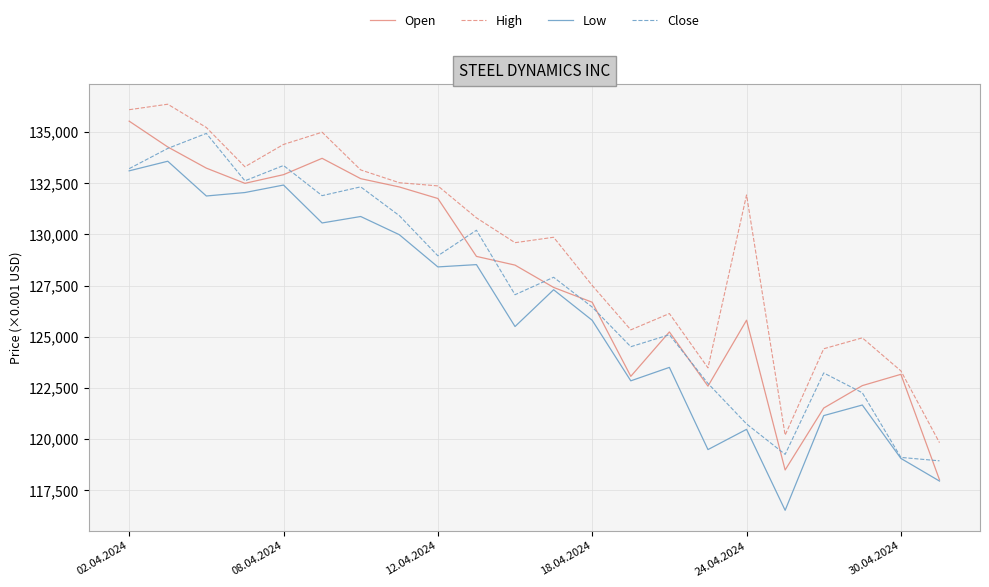

Which series has the largest total across all categories?

High